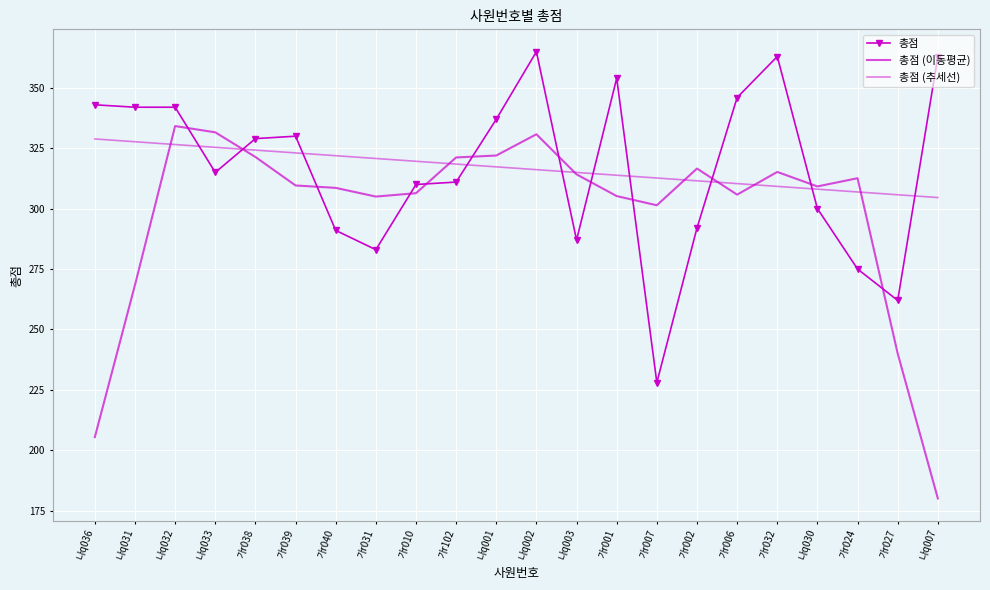

What is the difference between the highest and lowest values at 가r039?

20.4